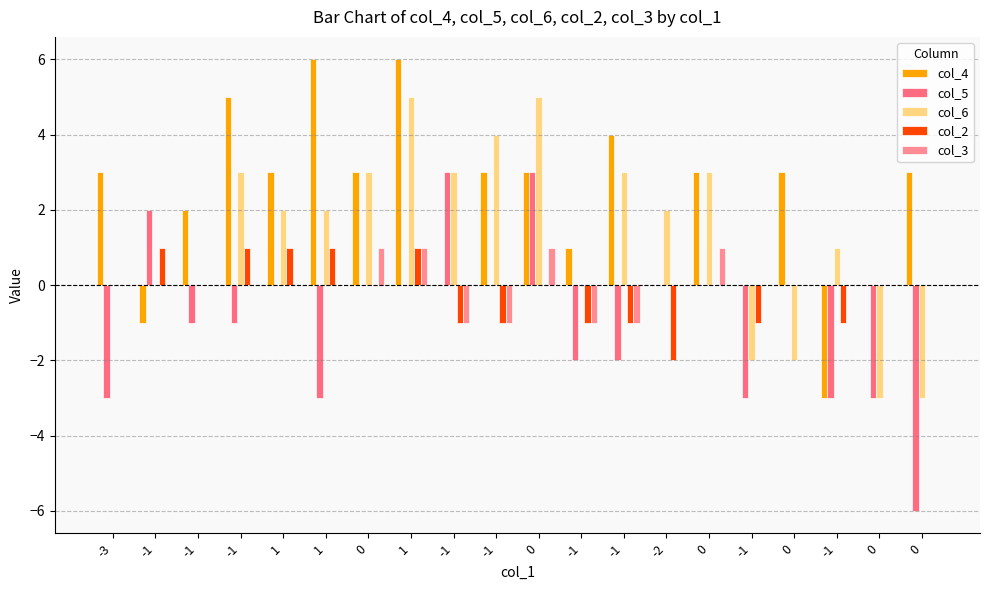

List the labels in order of col_6 value, smallest first.

0, 0, -1, 0, -3, -1, -1, -1, -1, 1, 1, -2, -1, 0, -1, -1, 0, -1, 1, 0